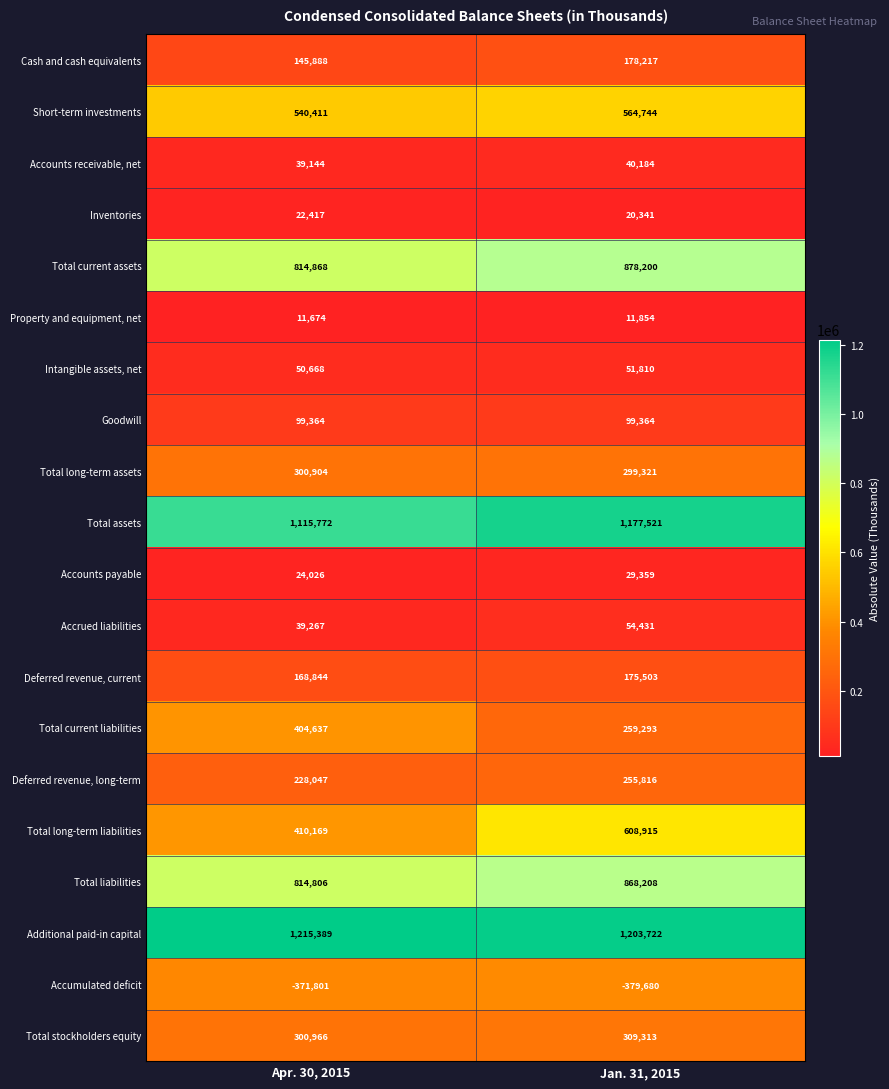

How many series are shown in this chart?

20